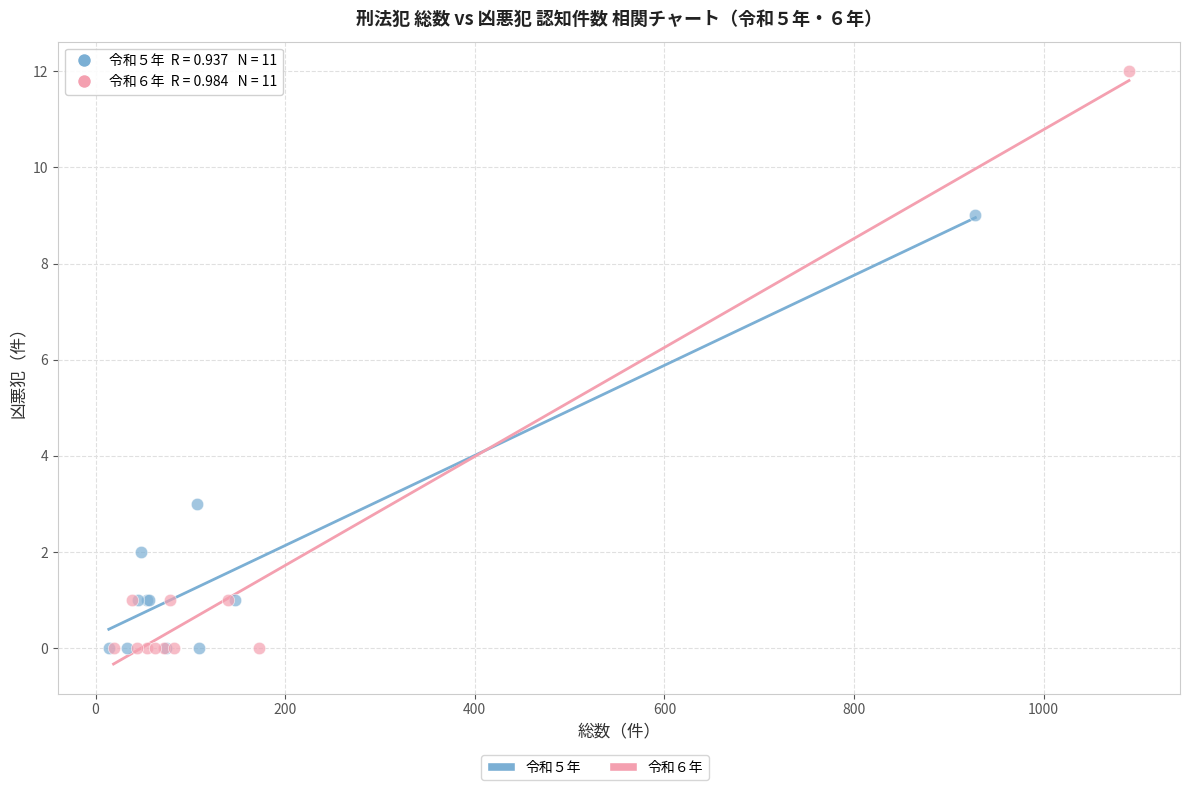

Which series has the widest spread of Y values?

令和６年